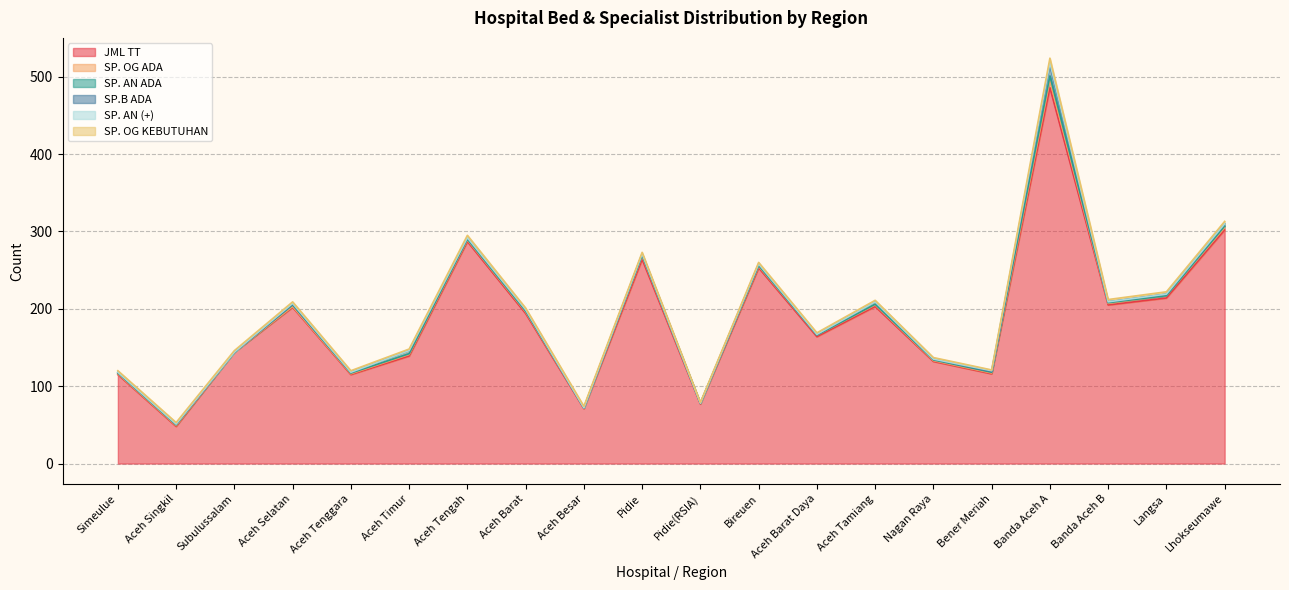

Reading left to right, transcribe all the data shown in this chart.

JML TT: 115	48	144	202	115	139	287	194	71	264	77	253	164	203	132	116	486	205	214	302
SP. OG ADA: 1	1	0	1	1	2	2	2	1	4	1	2	2	2	1	1	9	2	3	3
SP. AN ADA: 1	1	0	2	1	1	1	1	0	1	0	1	0	1	1	1	6	1	0	2
SP.B ADA: 1	1	0	1	1	4	2	2	0	2	0	2	1	3	1	1	14	1	2	3
SP. AN (+): 0	0	0	1	0	0	0	0	0	0	0	0	0	0	0	1	3	0	0	0
SP. OG KEBUTUHAN: 2	2	2	2	2	2	3	2	2	2	1	2	2	2	2	1	6	3	3	3